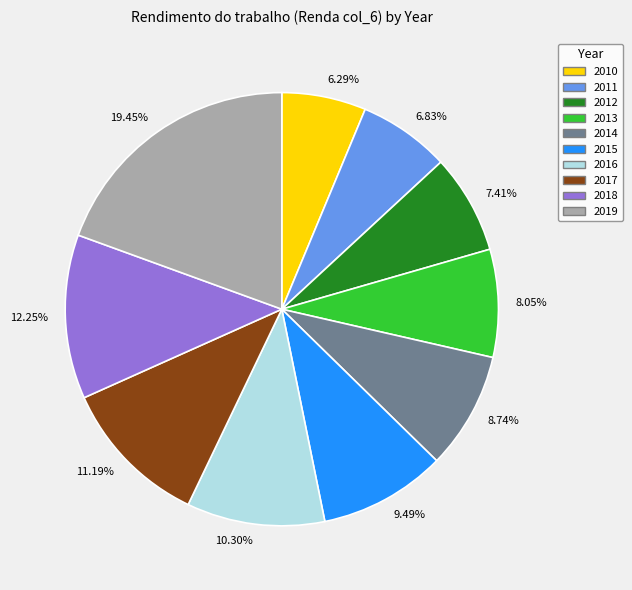

How many slices are in this pie chart?

10